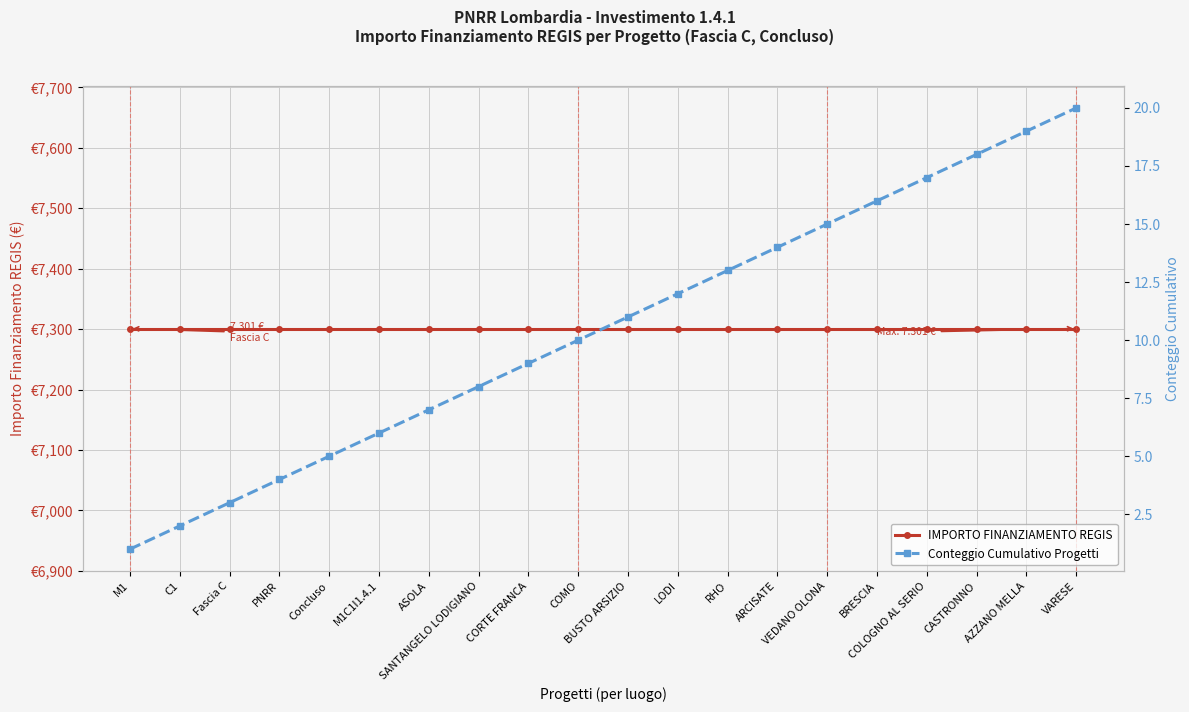

Which series has the largest range (max minus min)?

Conteggio Cumulativo Progetti